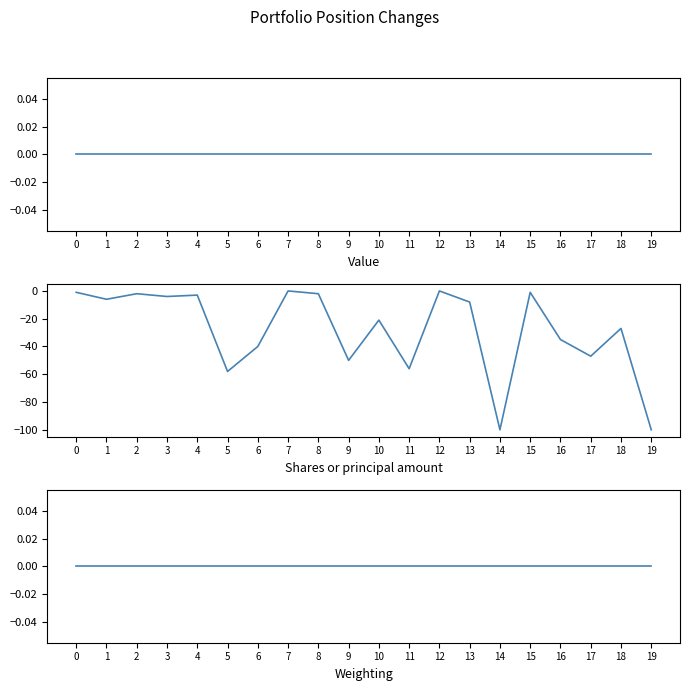

In Shares or principal amount, how many points are higher than both neighbors (excluding endpoints)?

7